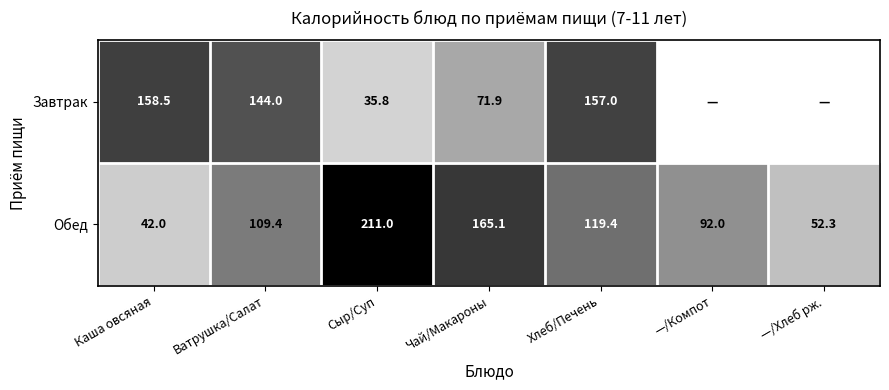

What is the sum of all Обед values?

791.2